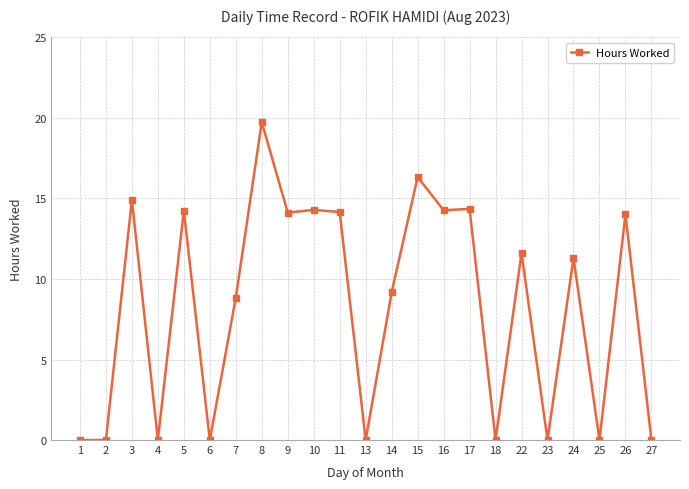

How many data points are less than 11?

11